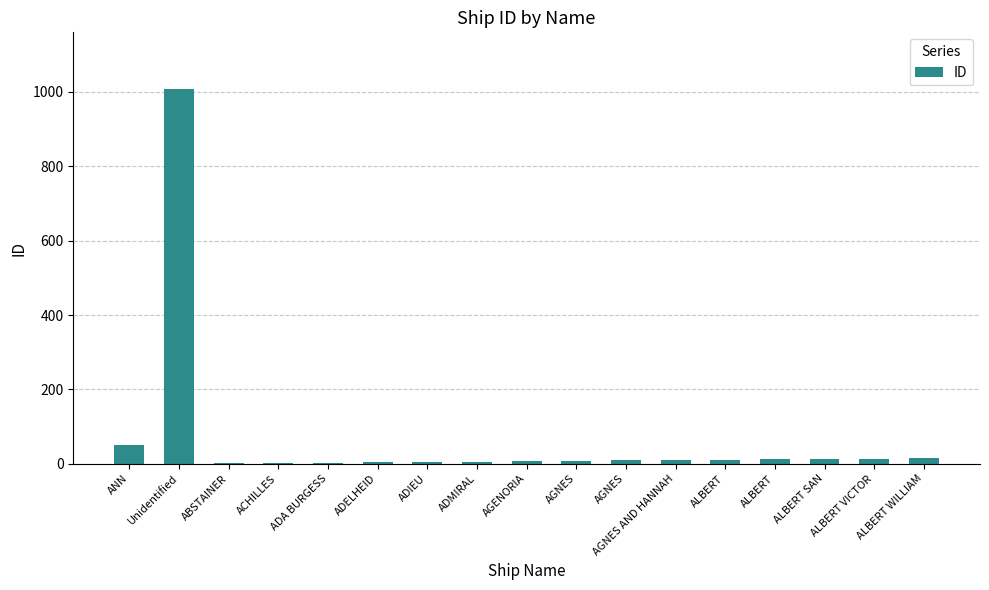

What is the ratio of the value at AGNES to the value at ADELHEID?

2.2